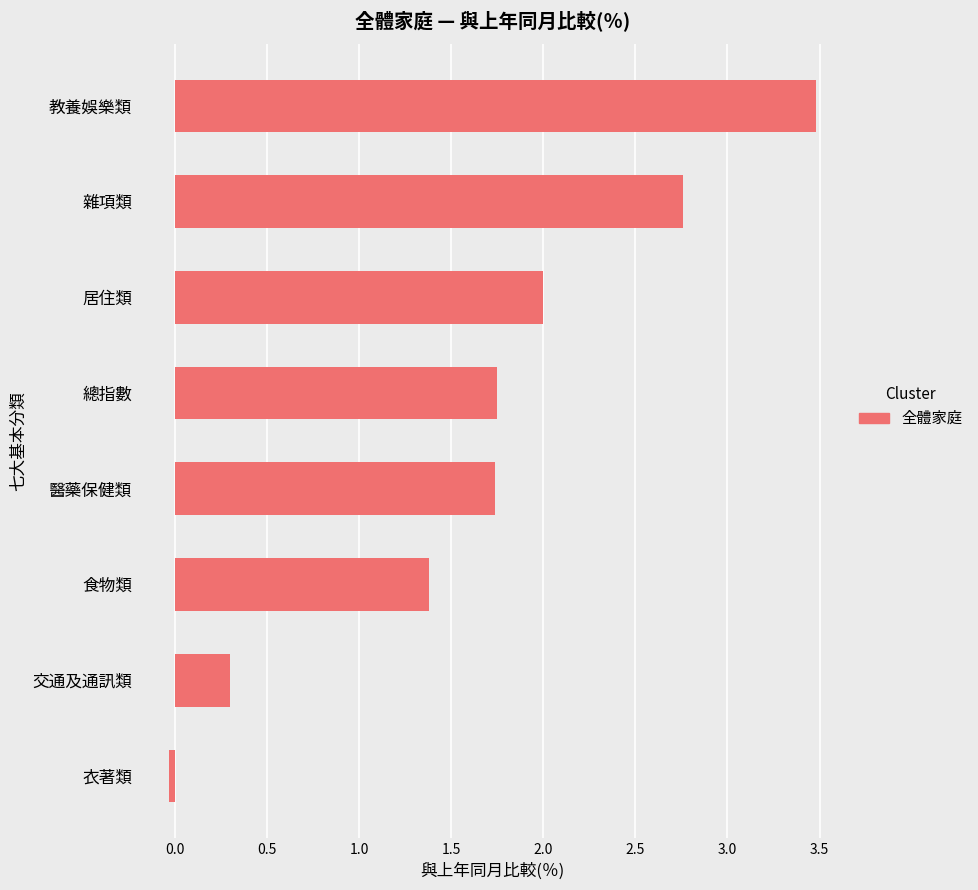

Which label corresponds to the smallest value in the chart?

衣著類